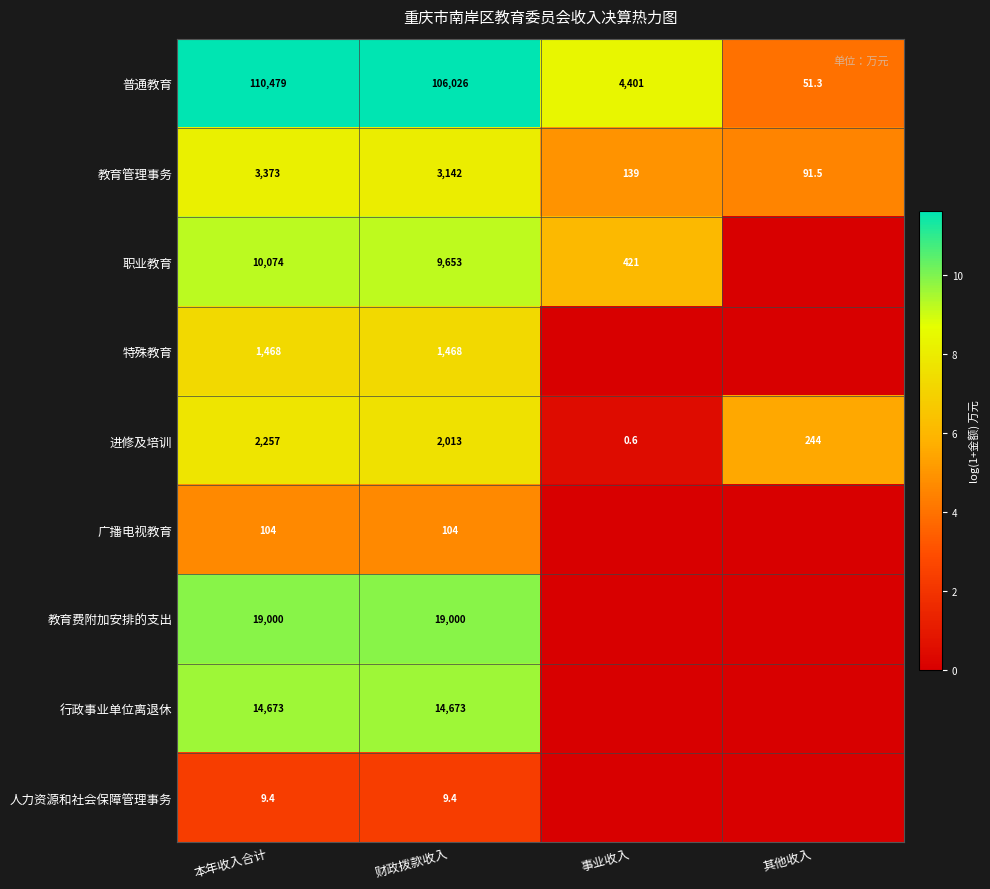

What is the total value across all series at 财政拨款收入?

156088.4